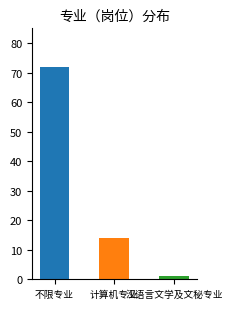

Count the number of data series in this chart.

1